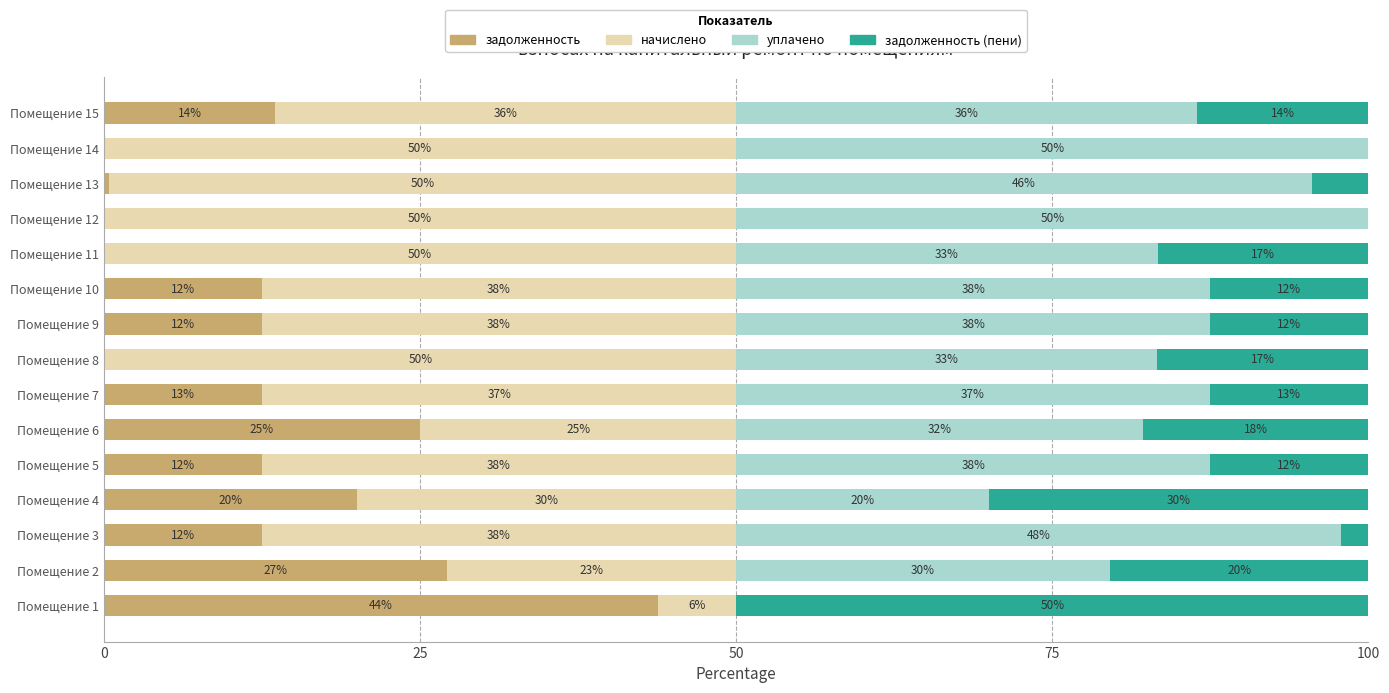

How many bars are there in total?

60